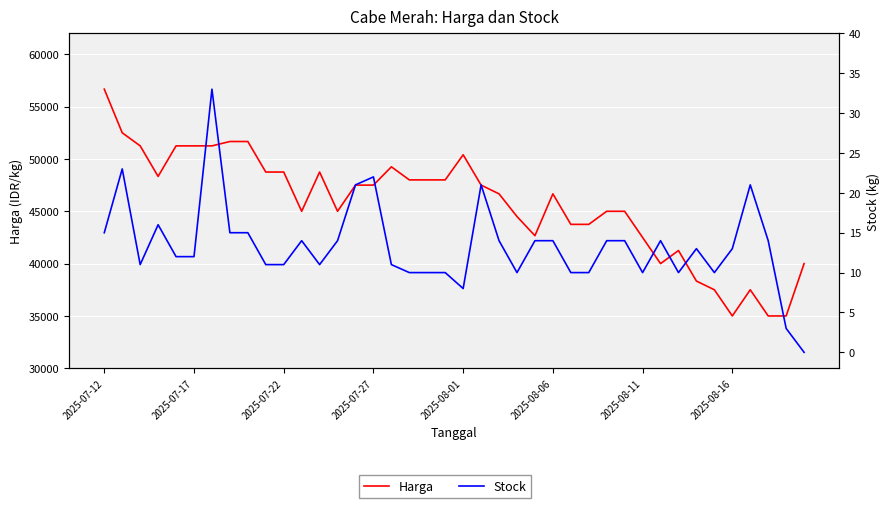

At which label does Harga first exceed 47500?

2025-07-12